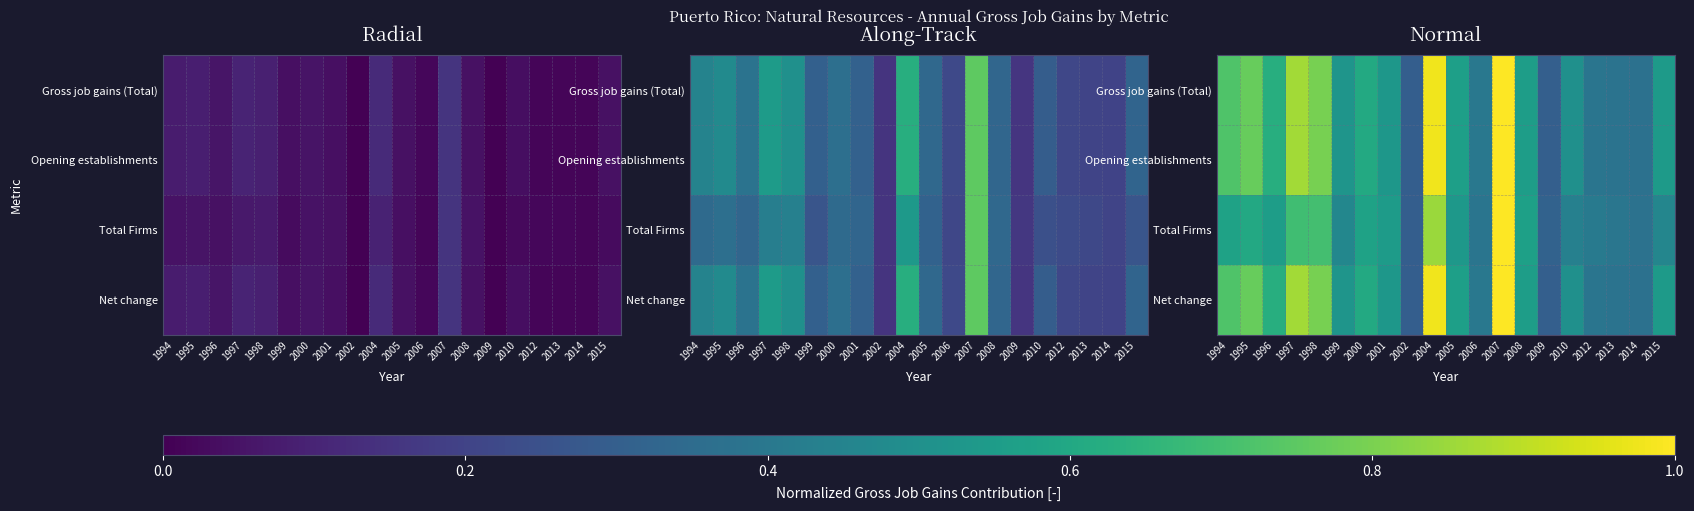

The value of Total Firms at 1999 is 0.2. True or false?

False